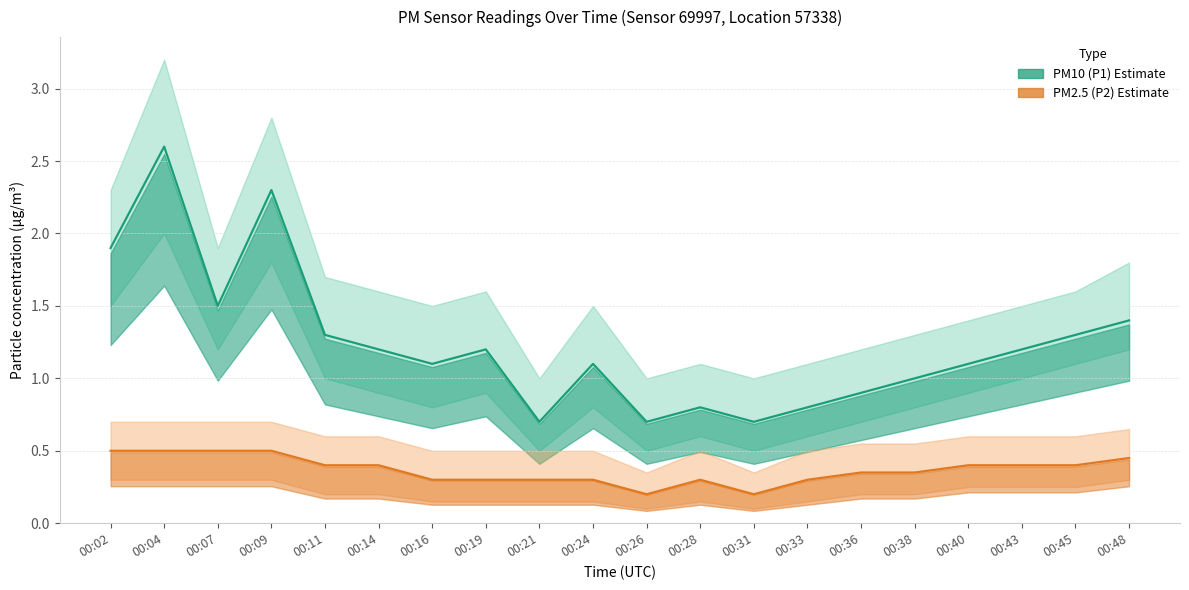

Reading right to left, what are all the values shown in this chart?

PM10 (P1) Estimate: 00:48=1.4	00:45=1.3	00:43=1.2	00:40=1.1	00:38=1.0	00:36=0.9	00:33=0.8	00:31=0.7	00:28=0.8	00:26=0.7	00:24=1.1	00:21=0.7	00:19=1.2	00:16=1.1	00:14=1.2	00:11=1.3	00:09=2.3	00:07=1.5	00:04=2.6	00:02=1.9
PM2.5 (P2) Estimate: 00:48=0.5	00:45=0.4	00:43=0.4	00:40=0.4	00:38=0.3	00:36=0.3	00:33=0.3	00:31=0.2	00:28=0.3	00:26=0.2	00:24=0.3	00:21=0.3	00:19=0.3	00:16=0.3	00:14=0.4	00:11=0.4	00:09=0.5	00:07=0.5	00:04=0.5	00:02=0.5